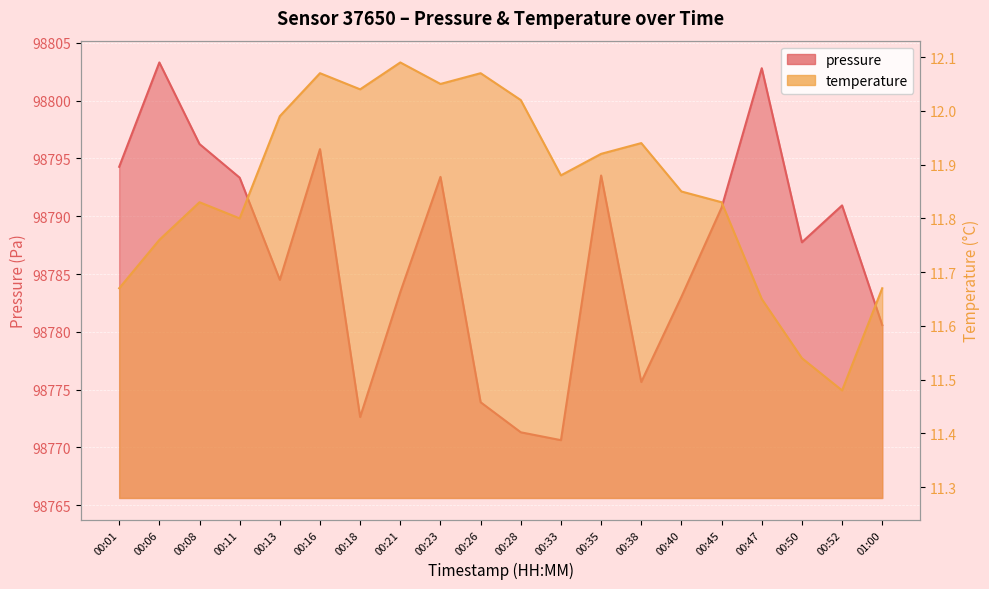

Which series has the widest spread of values?

pressure